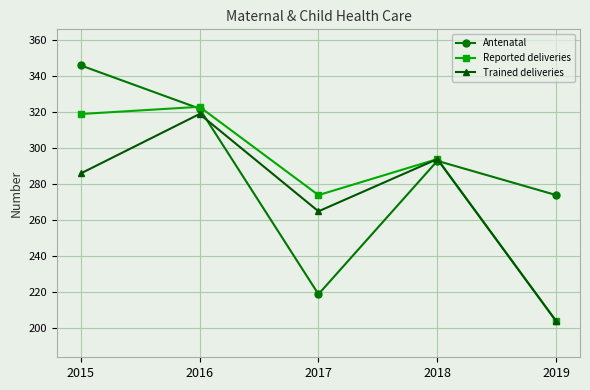

Reading left to right, extract all data points from this chart.

Antenatal: 2015=346	2016=322	2017=219	2018=293	2019=274
Reported deliveries: 2015=319	2016=323	2017=274	2018=294	2019=204
Trained deliveries: 2015=286	2016=319	2017=265	2018=294	2019=204